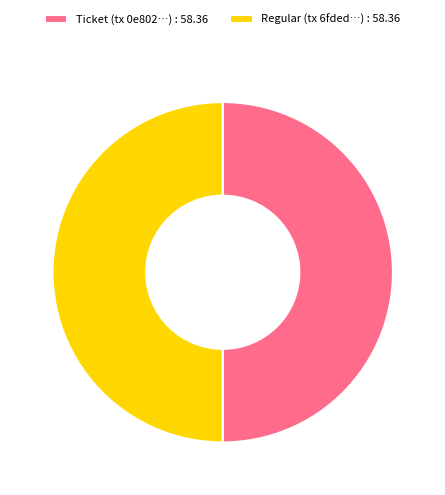

How many slices are in this pie chart?

2